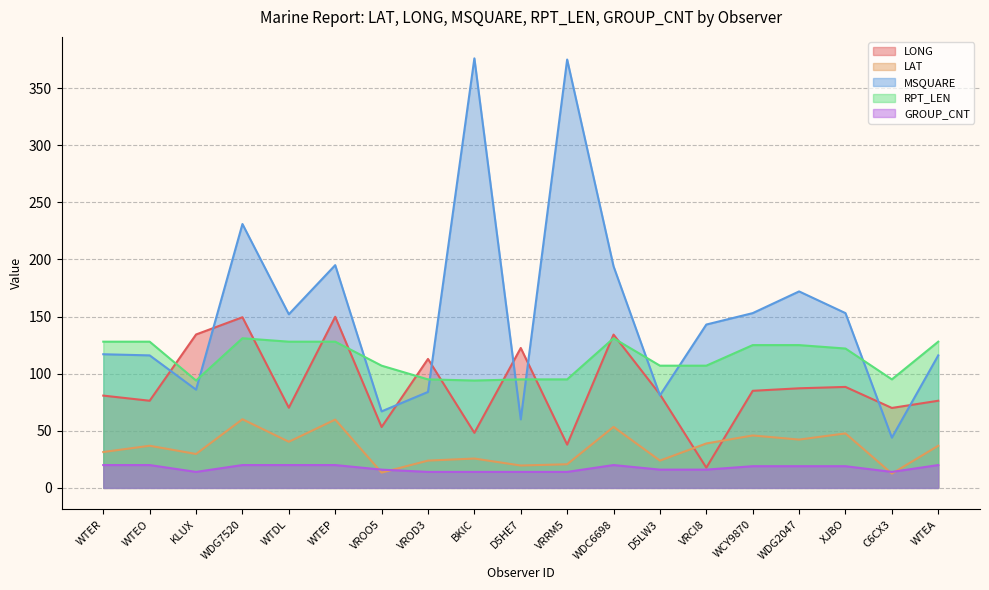

True or false: GROUP_CNT and RPT_LEN cross at least once.

False